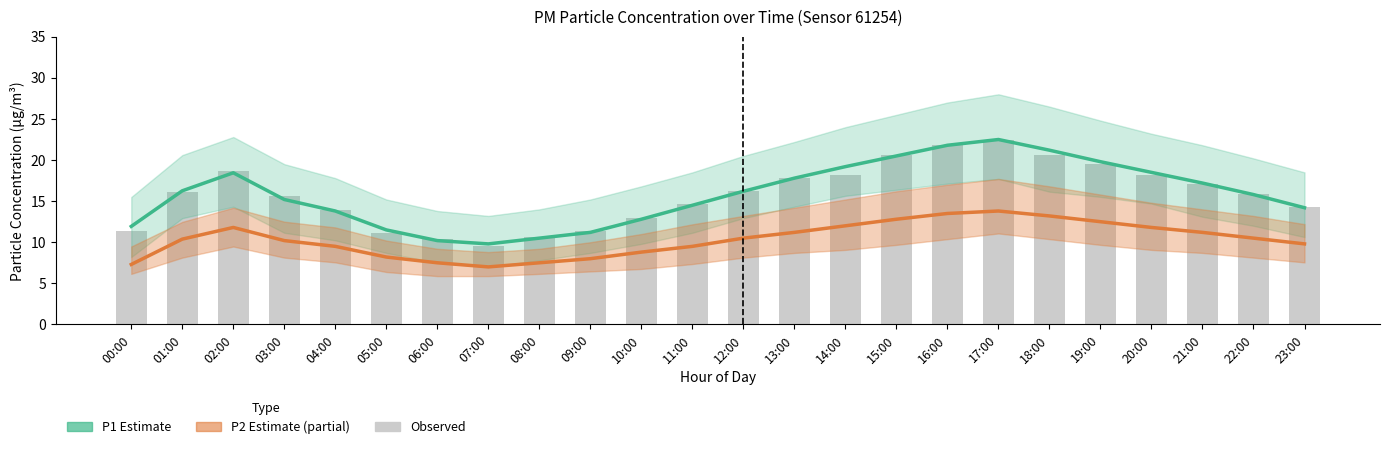

What is the sum of the Observed values at 07:00 and 08:00?

20.2